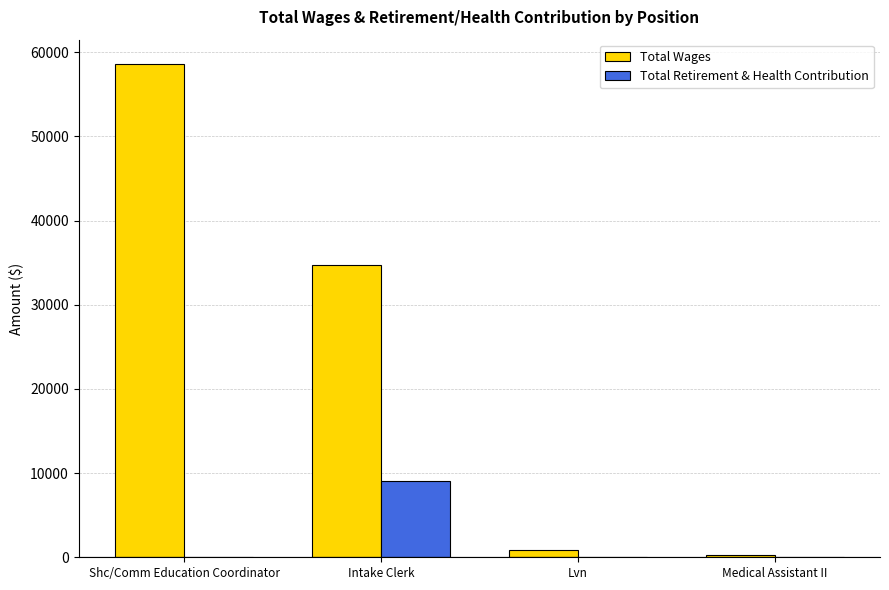

Which category has the highest value in the Total Retirement & Health Contribution series?

Intake Clerk